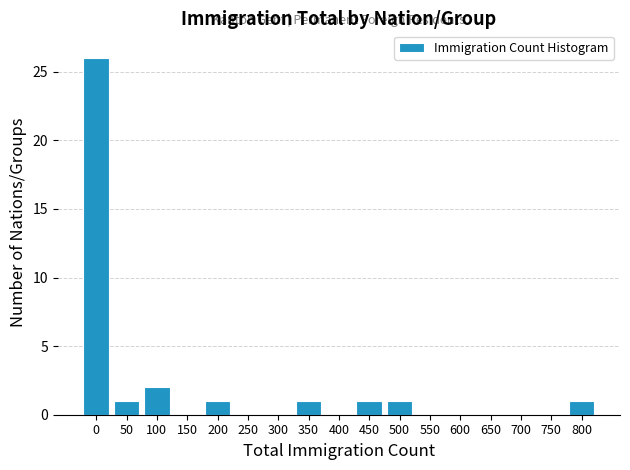

True or false: the data shows 0 at 250.

True